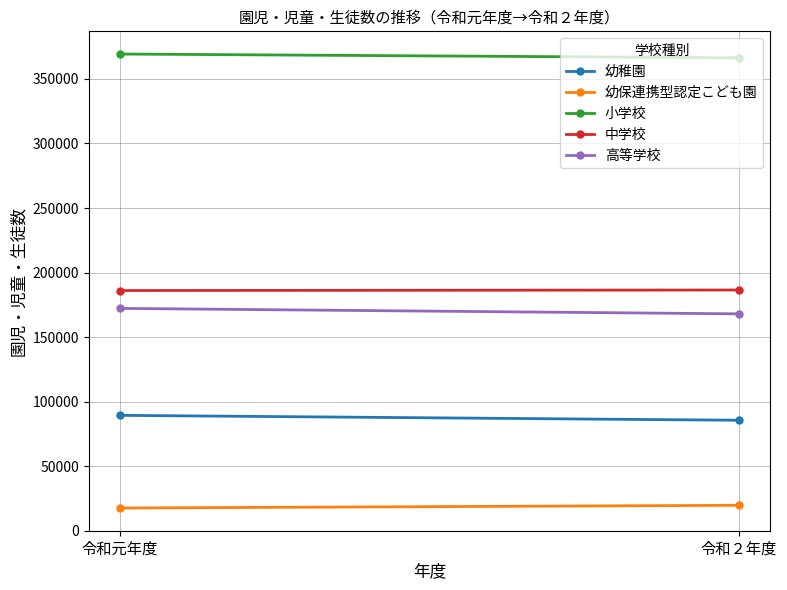

Which series has the largest total across all categories?

小学校